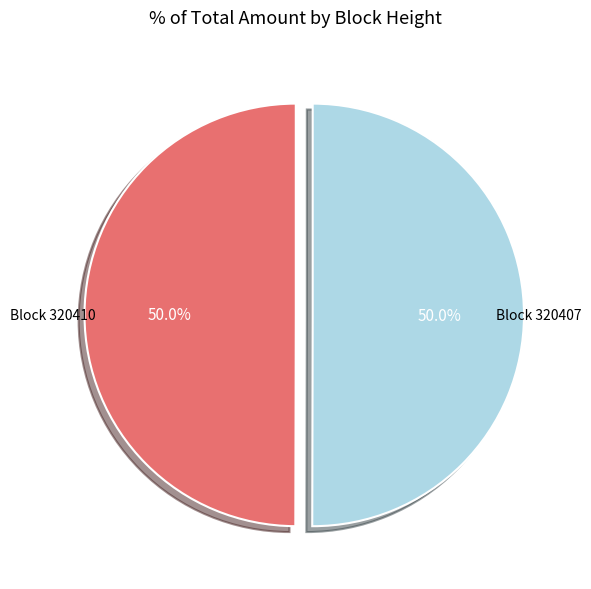

Count the number of slices in the pie.

2